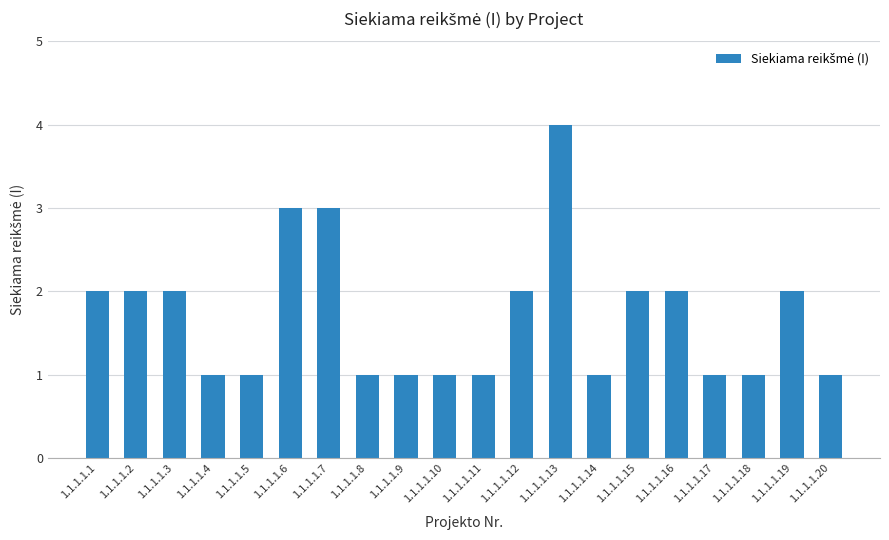

The value at 1.1.1.1.9 is 1. True or false?

True